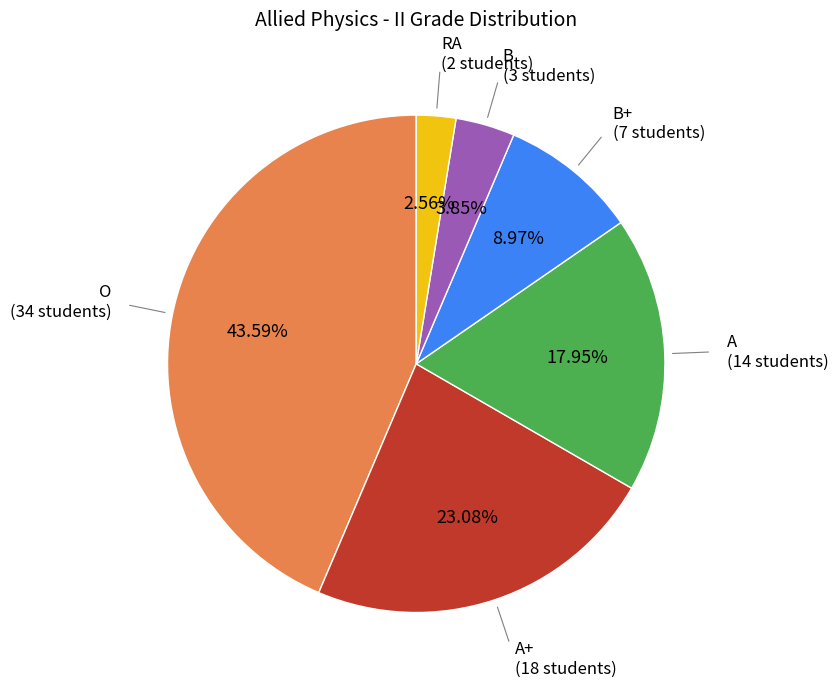

Does any single category account for the majority?

No